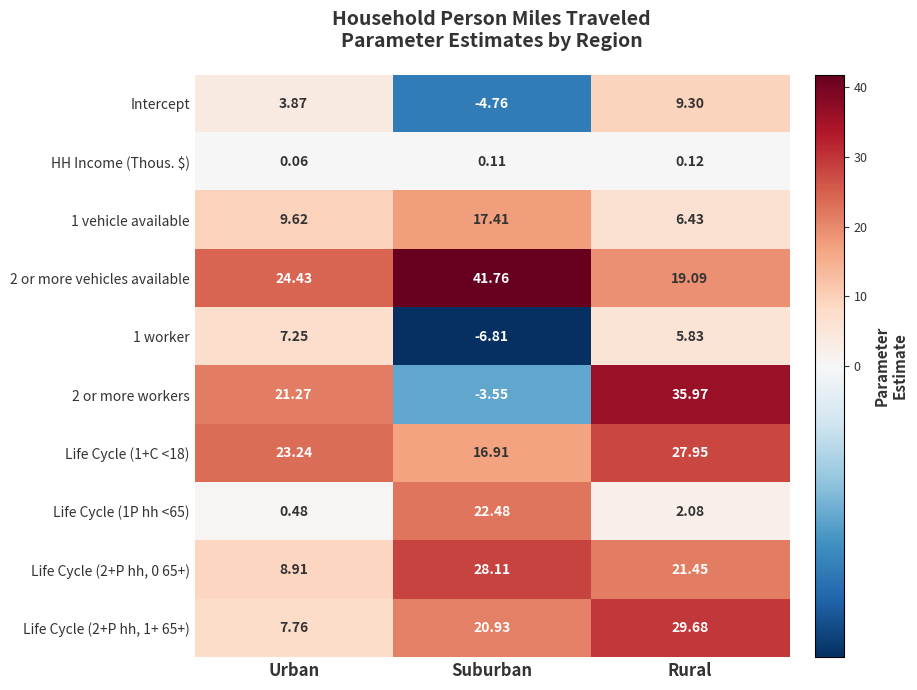

Which series has the largest total across all categories?

2 or more vehicles available